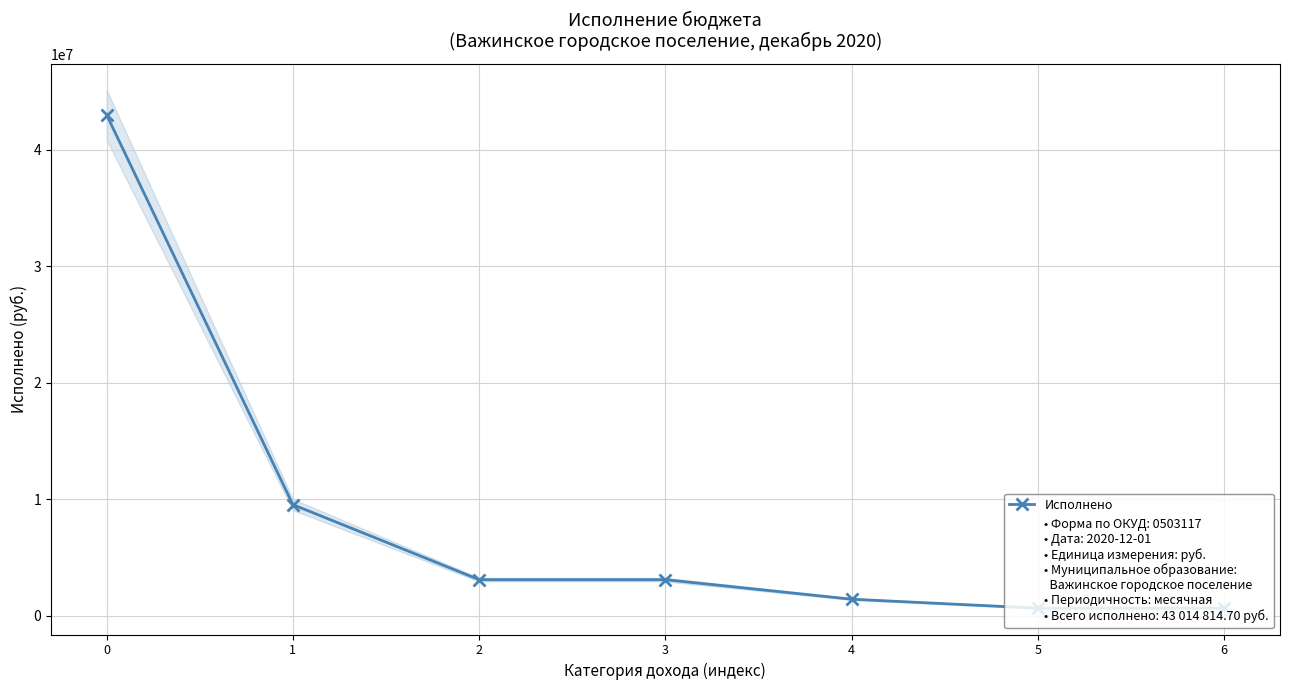

Approximately how many times larger is the value at 6 compared to 4?

0.5